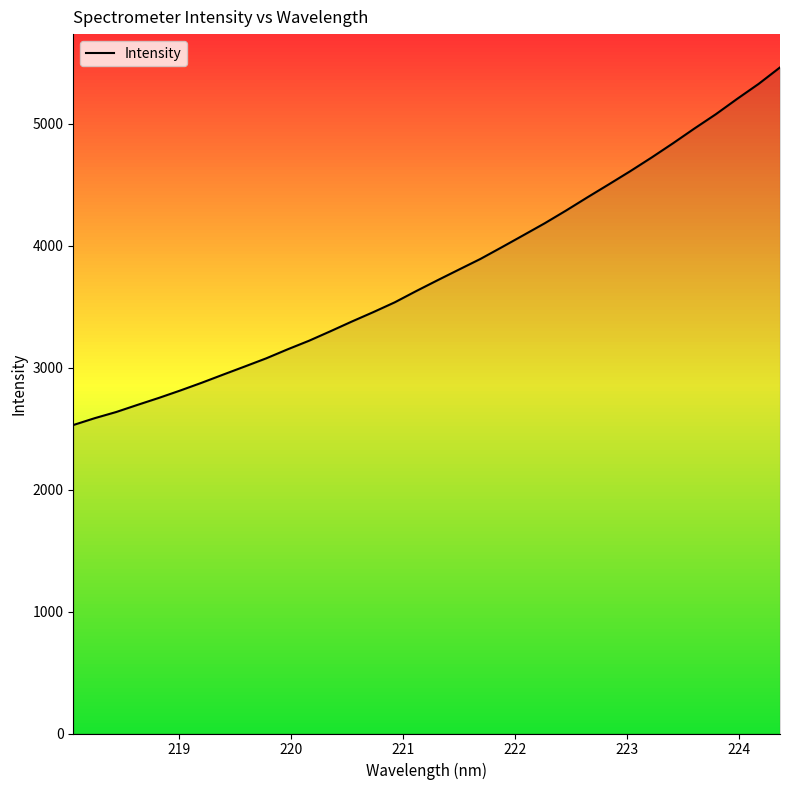

What is the greatest value displayed?

5462.6